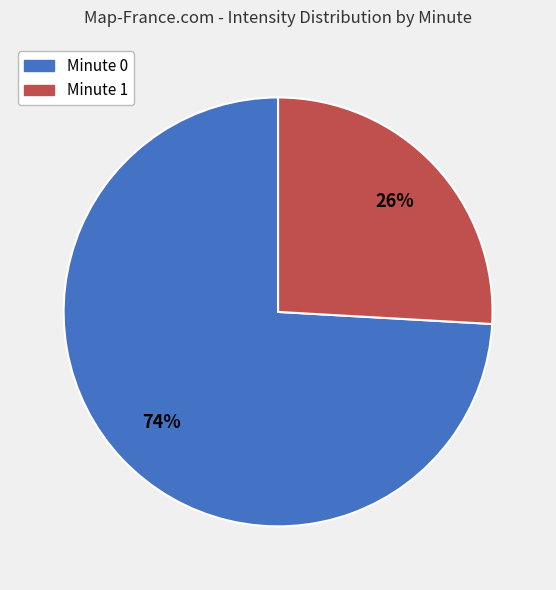

Is there any slice that represents more than half of the pie?

Yes